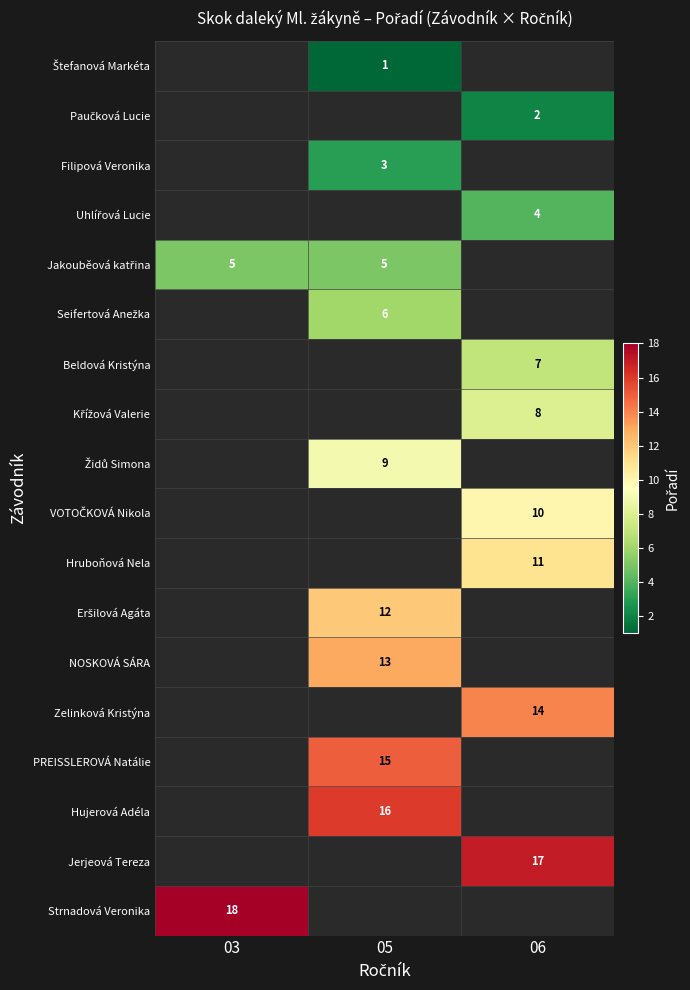

The value of Beldová Kristýna at 06 is 7. True or false?

True